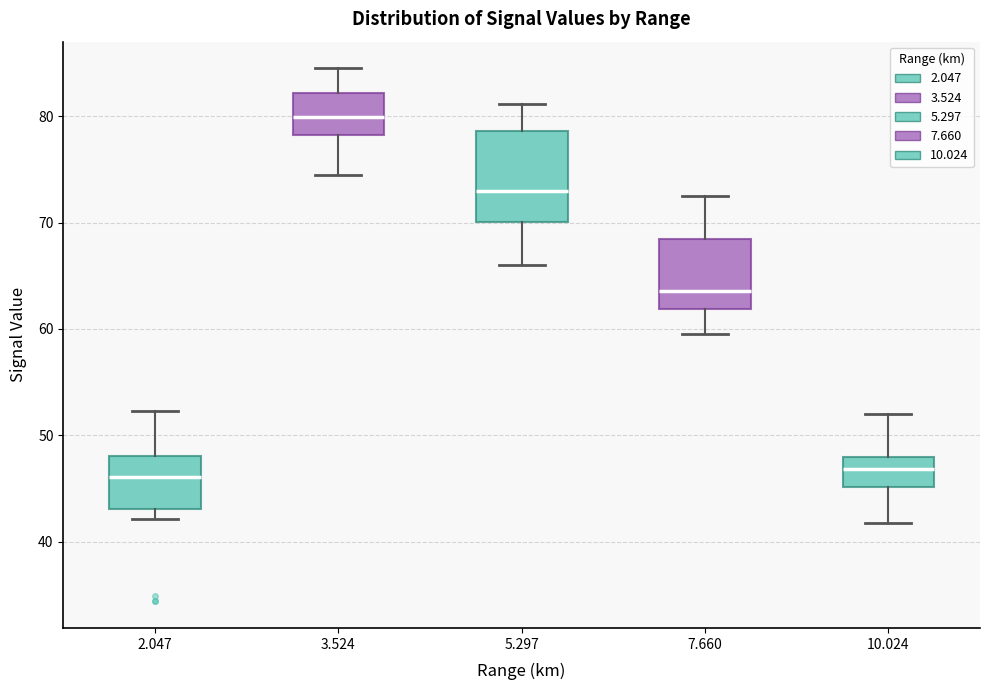

Reading left to right, read every box against the y-axis: the position of its median line, the range the box covers, and the ends of its whiskers. The values are not printed on the chart, so give them approximately, as read against the axis.

2.047: median 46, box 43 to 48, whiskers 42 to 52
3.524: median 80, box 78 to 82, whiskers 75 to 85
5.297: median 73, box 70 to 79, whiskers 66 to 81
7.660: median 64, box 62 to 68, whiskers 60 to 73
10.024: median 47, box 45 to 48, whiskers 42 to 52